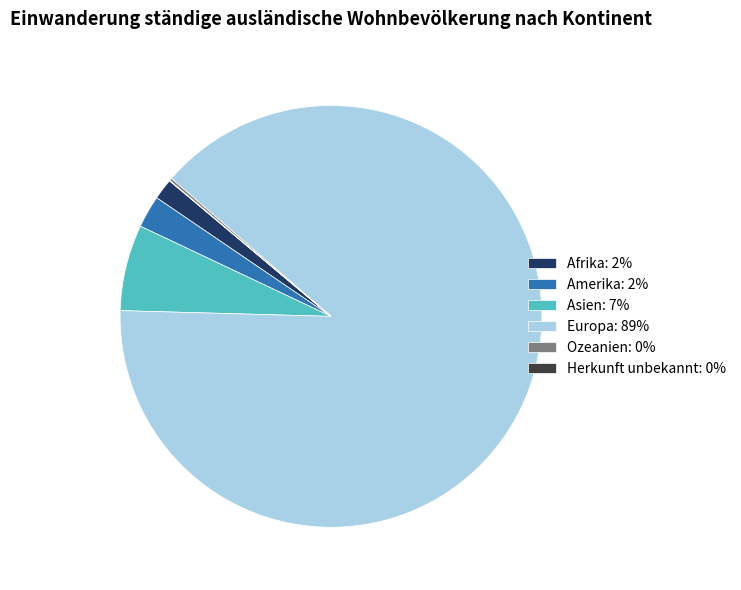

Between Asien: 7% and Amerika: 2%, which is larger?

Asien: 7%